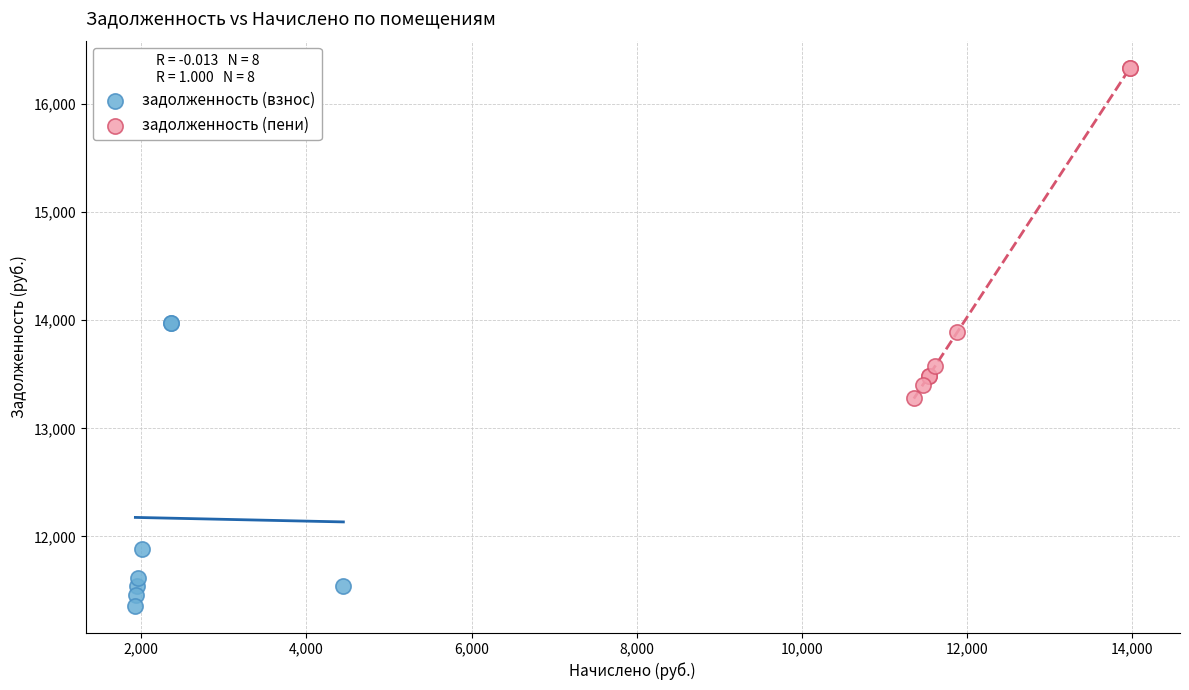

Which series reaches the maximum Y coordinate?

задолженность (пени)